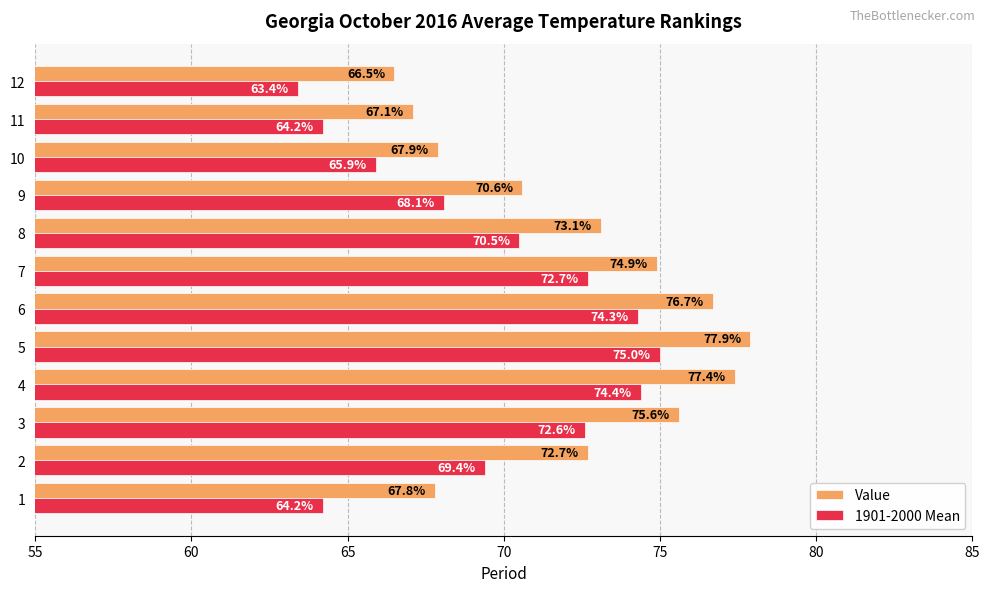

List the series in order of their peak value, lowest first.

1901-2000 Mean, Value